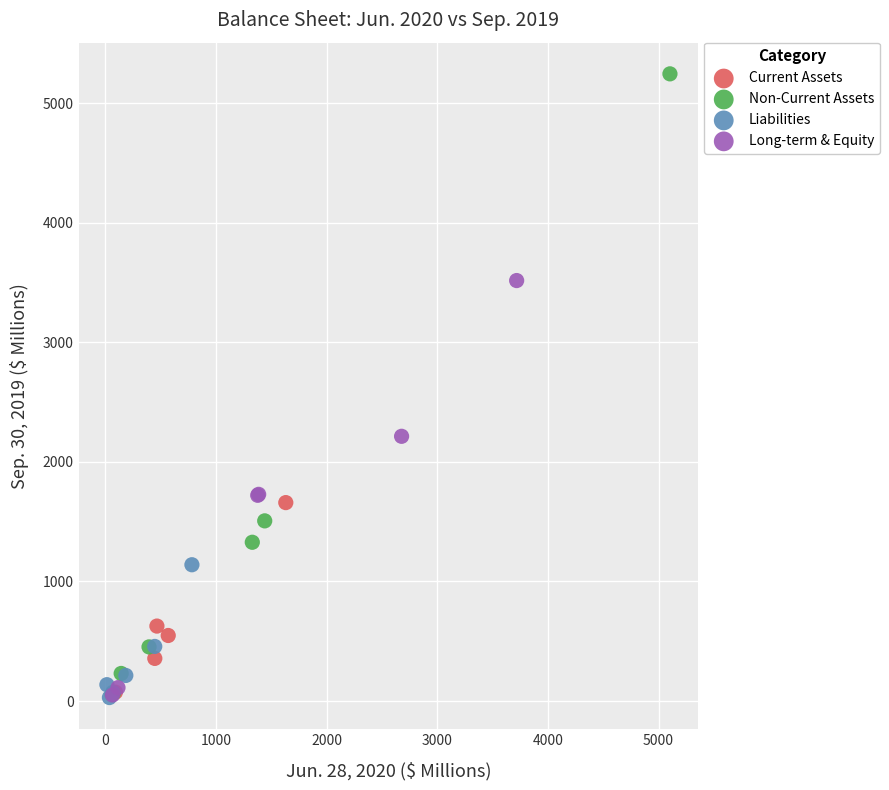

Which series contains the highest Y value?

Non-Current Assets